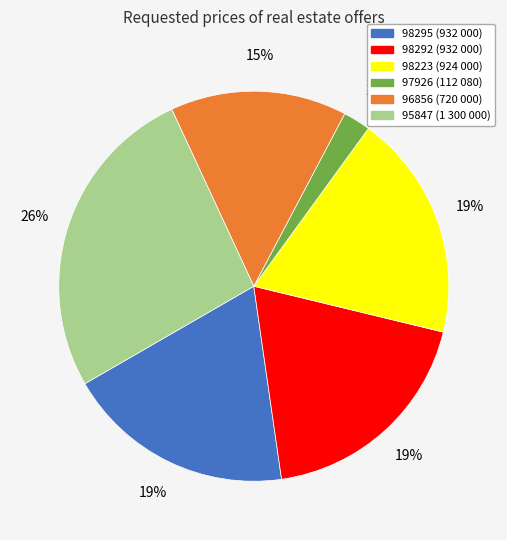

Approximately how many times larger is the value at 98223 compared to 98295?

1.0